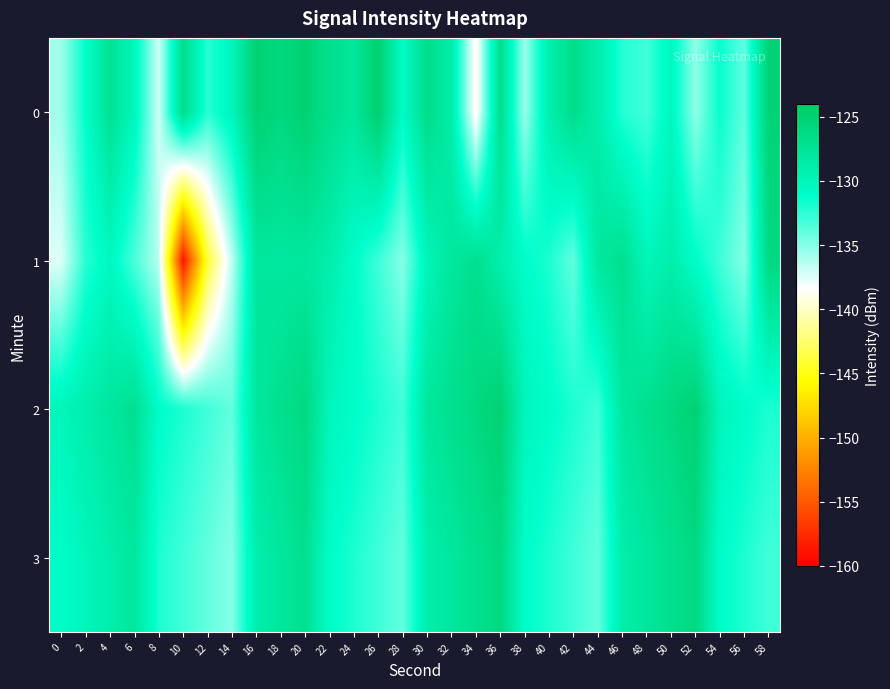

Rank the series by their maximum value, from highest to lowest.

0, 2, 1, 3